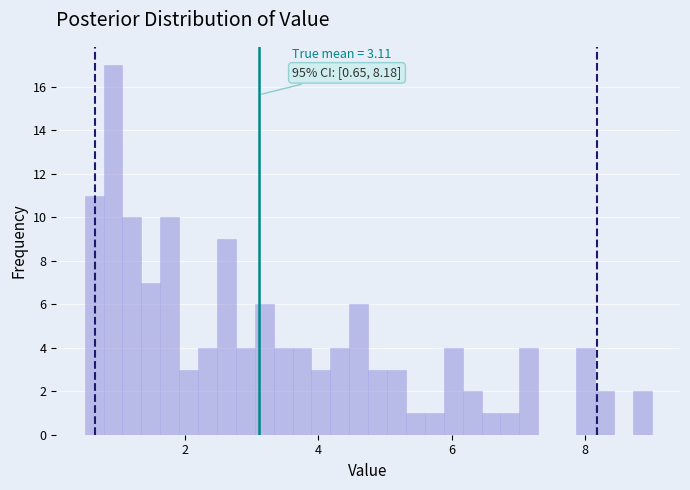

Read against the x-axis, roughly where is the centre of the tallest bar?

1.0